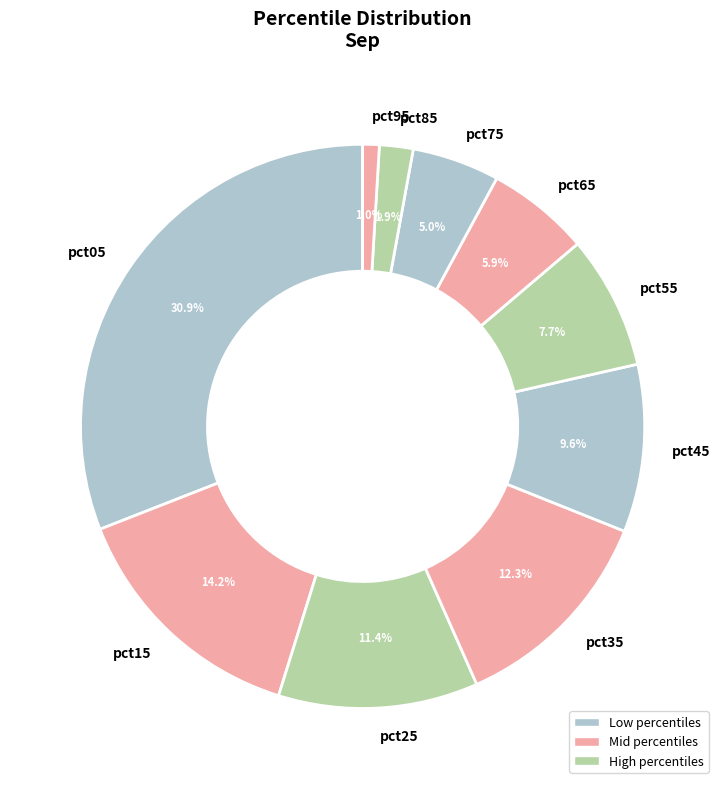

Rank the categories by value from lowest to highest.

pct95, pct85, pct75, pct65, pct55, pct45, pct25, pct35, pct15, pct05